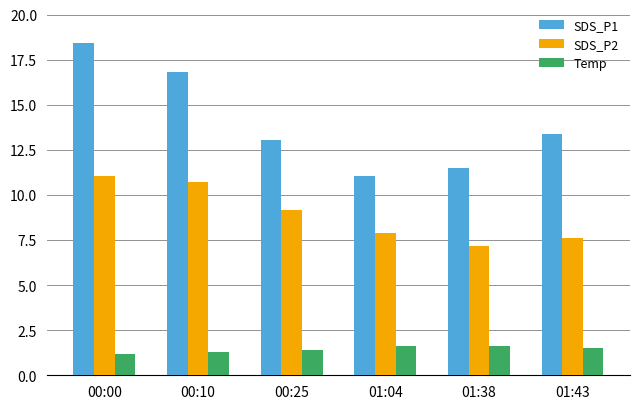

What is the sum of the SDS_P1 values at 01:43 and 00:25?

26.5